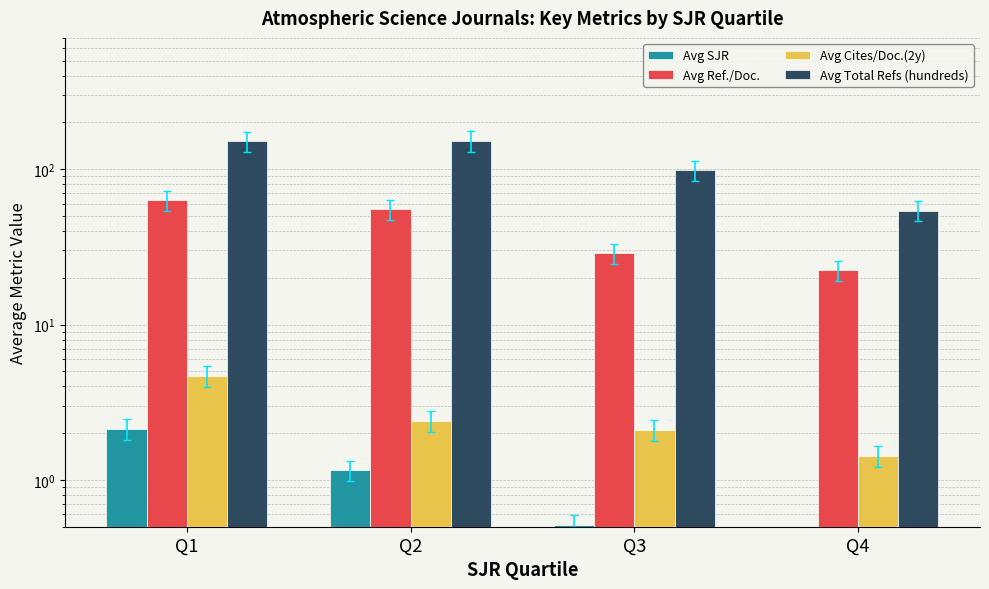

Which category has the highest value in the Avg Total Refs (hundreds) series?

Q2